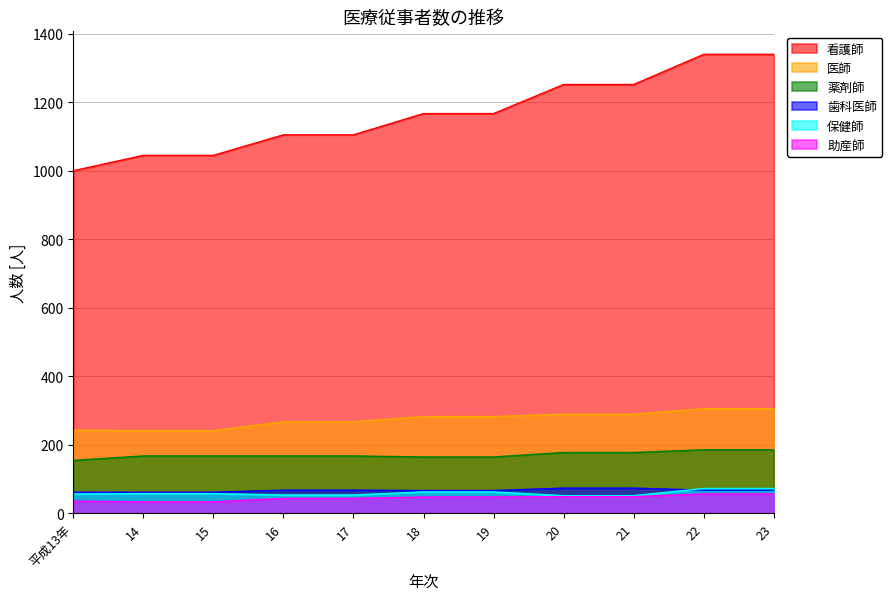

What is the greatest value displayed?

1340